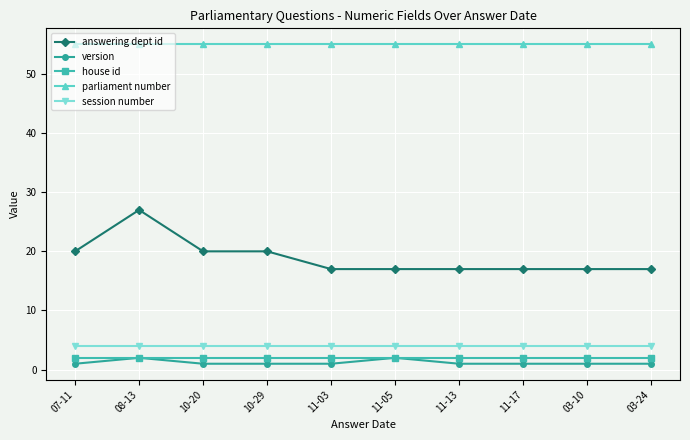

True or false: session number and parliament number intersect in this chart.

False